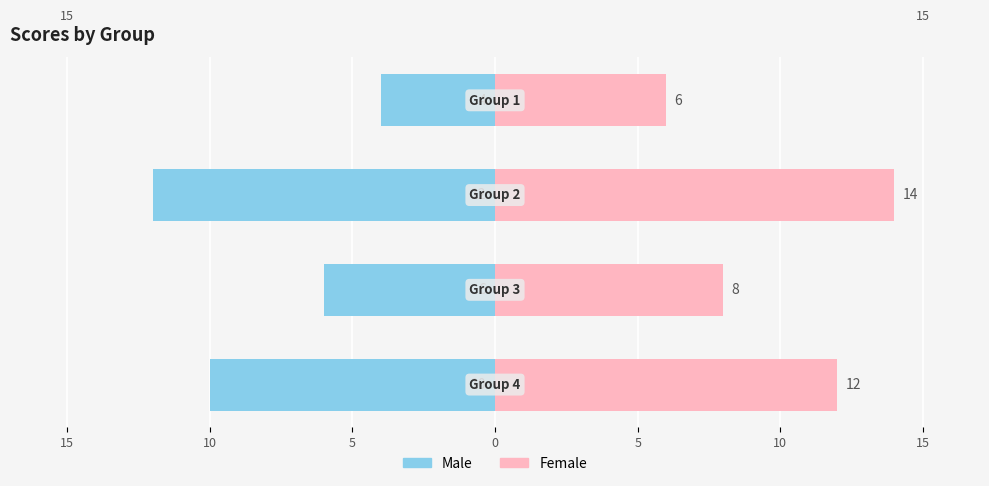

What is the minimum value for Female?

6